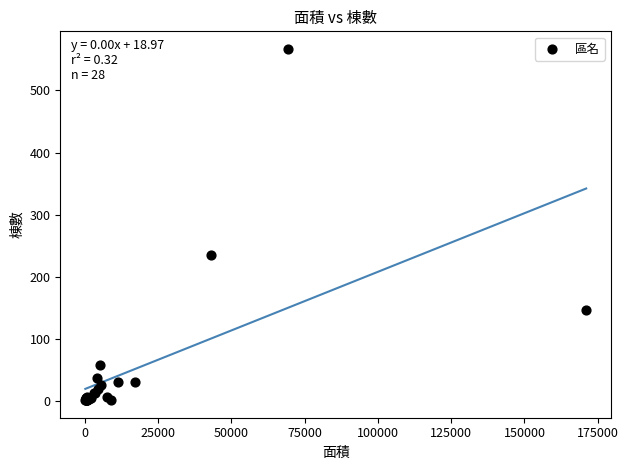

What Y value in the scatter plot is closest to 284?

235